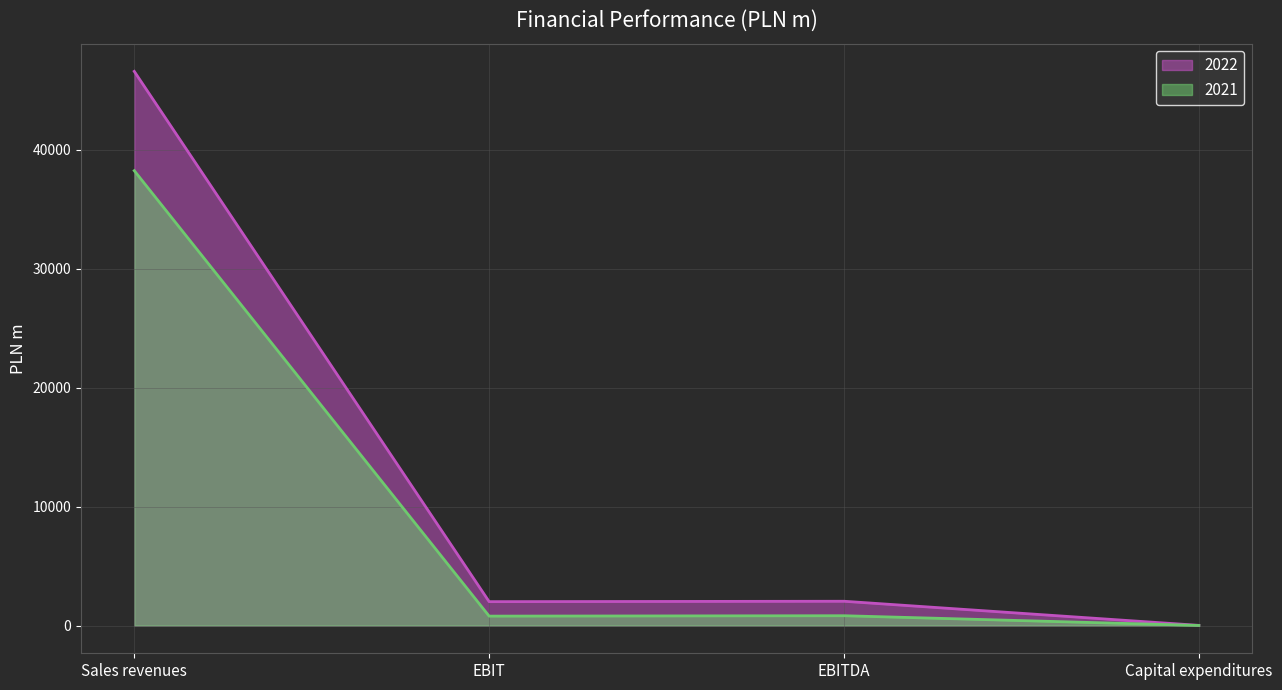

Rank the series at Sales revenues from lowest to highest value.

2021, 2022